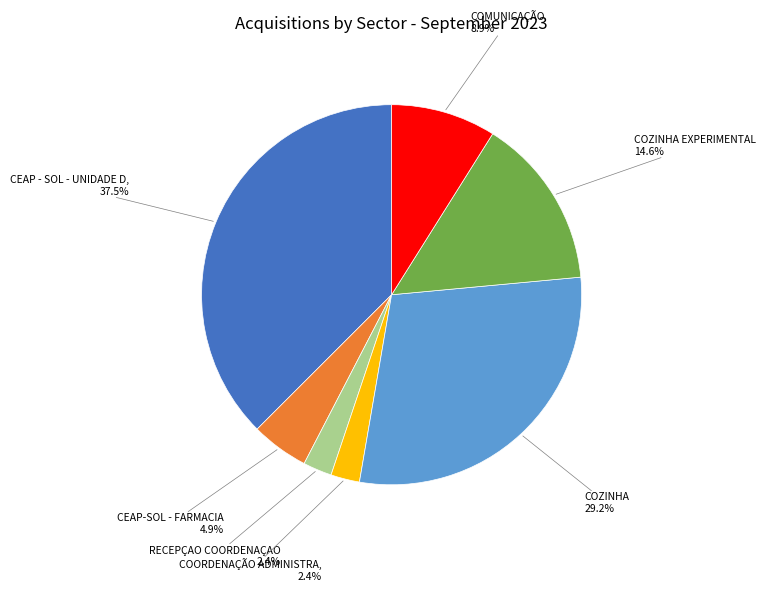

Is there a majority slice in this chart?

No